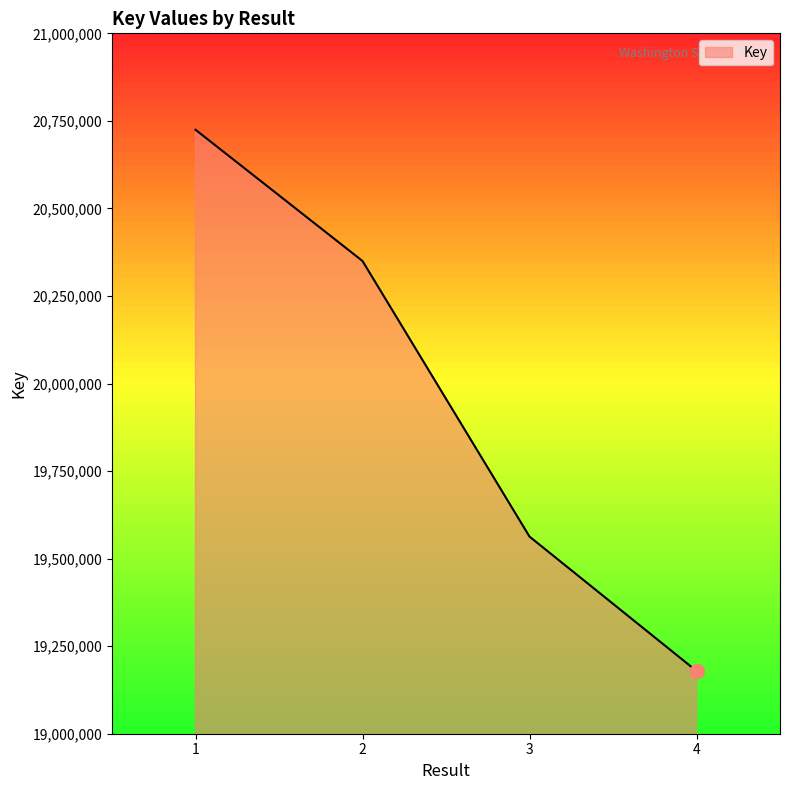

How many lines are shown in the chart?

1